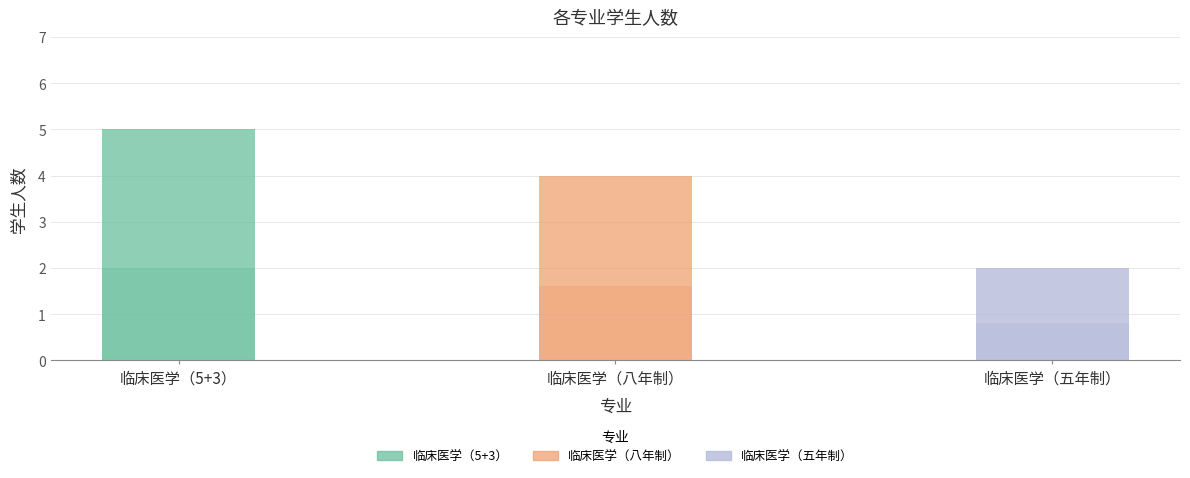

Which category has the lowest value across all series?

临床医学（五年制）